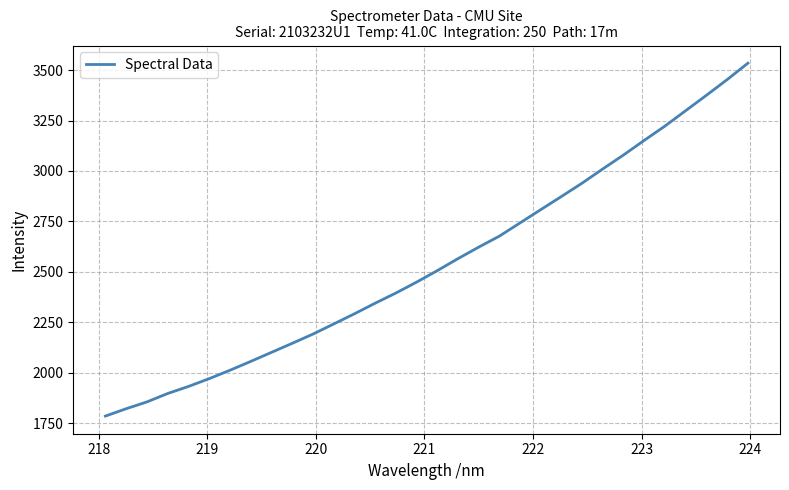

What is the minimum value shown in the chart?

1784.6